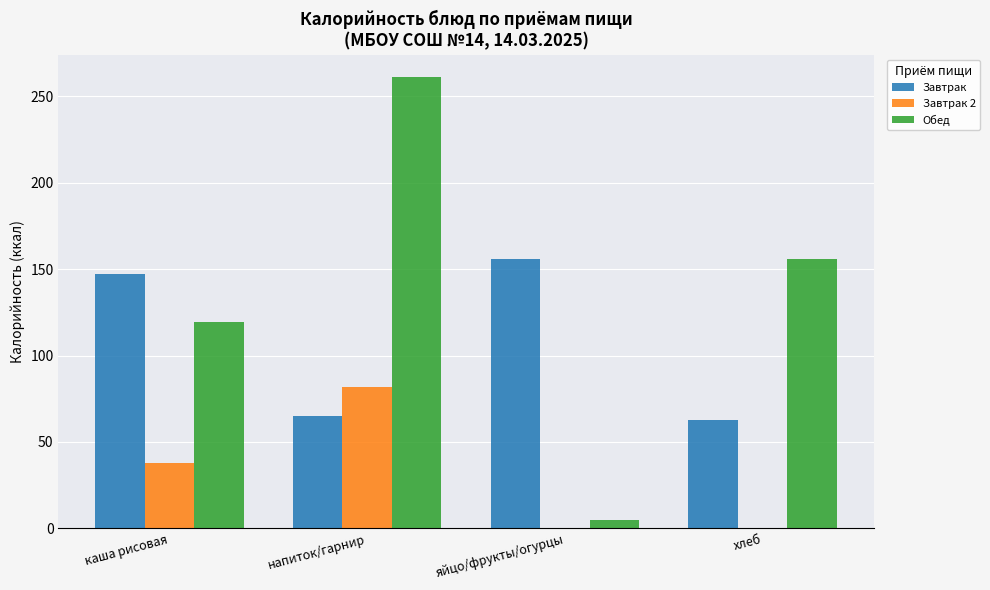

Which series has the largest total across all categories?

Обед